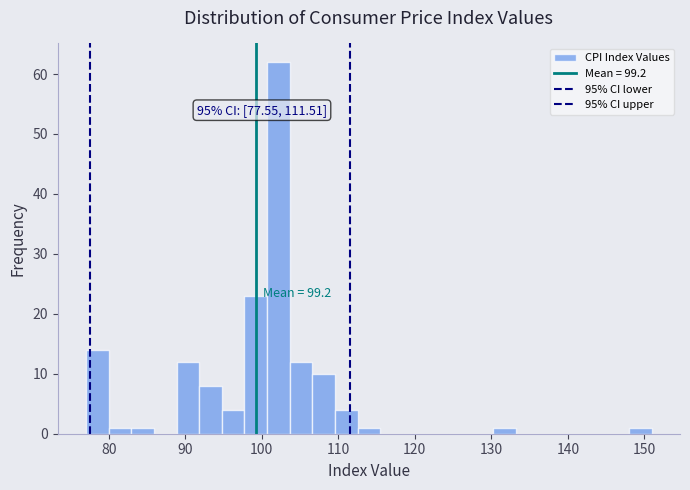

Around what value on the x-axis is the tallest bar? Give the approximate position of its centre, as read against the axis.

102